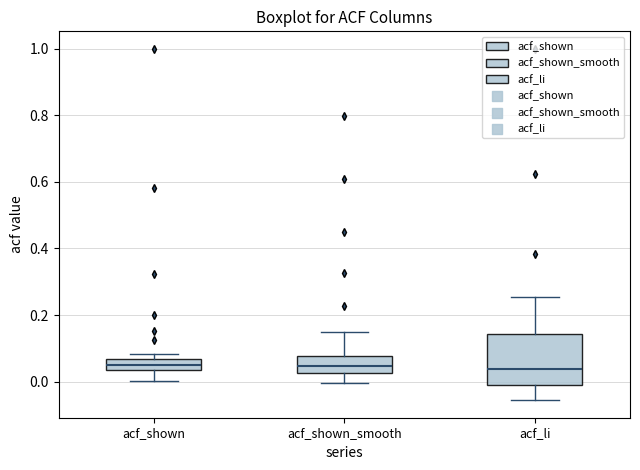

Reading left to right, read every box against the y-axis: the position of its median line, the range the box covers, and the ends of its whiskers. The values are not printed on the chart, so give them approximately, as read against the axis.

acf_shown: median 0.06 (inside the box), box 0.04 to 0.06, whiskers 0.00 to 0.08
acf_shown_smooth: median 0.04, box 0.02 to 0.08, whiskers 0.00 to 0.14
acf_li: median 0.04, box 0.00 to 0.14, whiskers -0.06 to 0.26